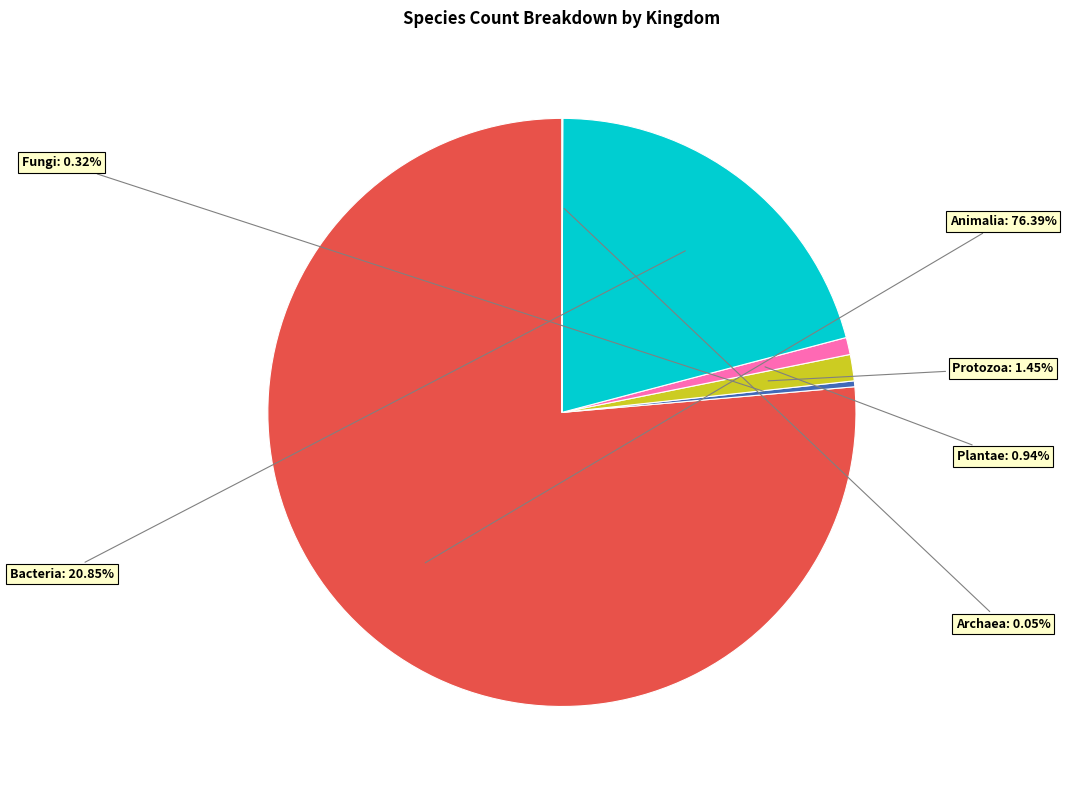

Does any single category account for the majority?

Yes